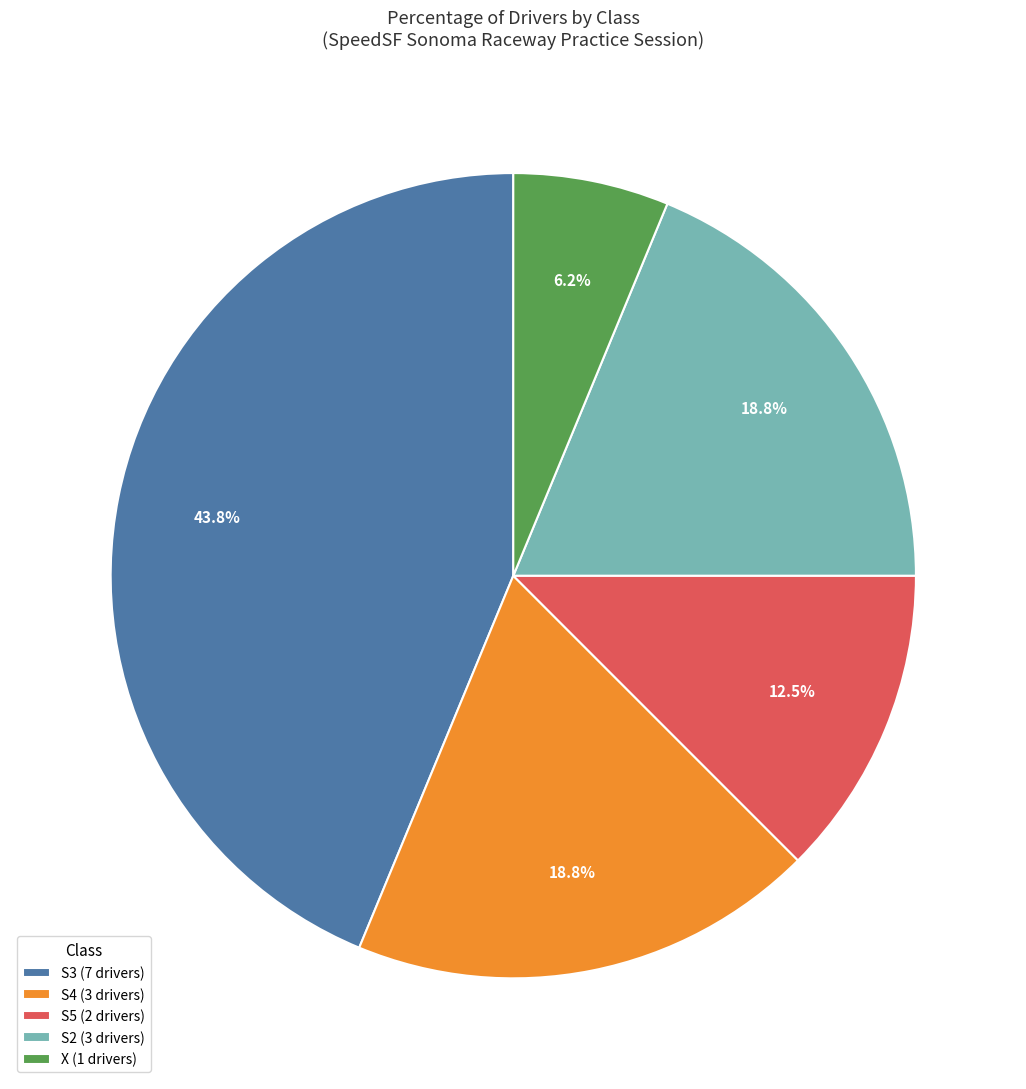

What is the ratio of the value at S2 (3 drivers) to the value at X (1 drivers)?

3.0